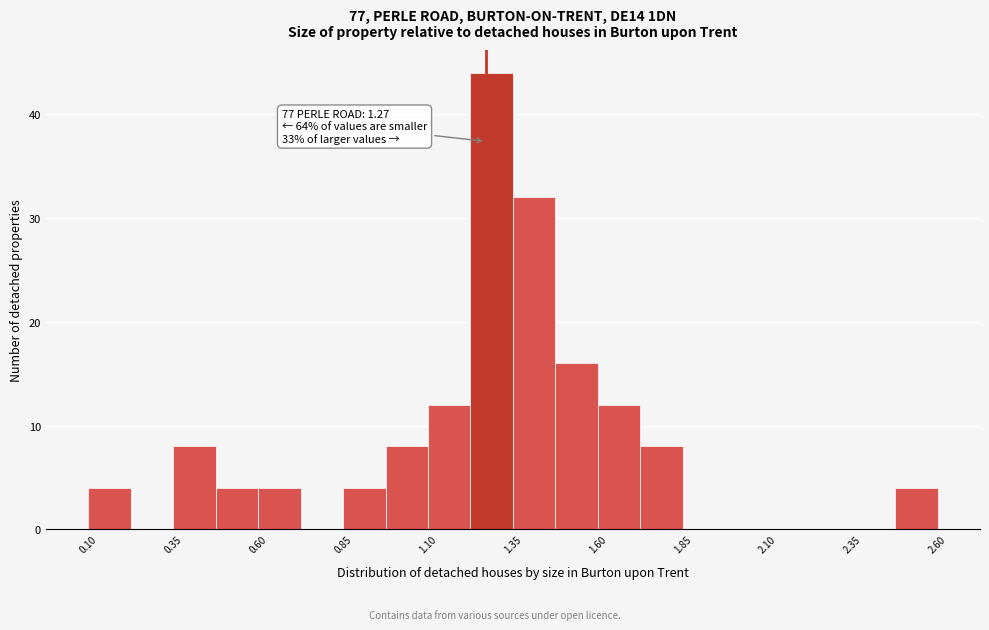

Read against the x-axis, roughly where is the centre of the tallest bar?

1.30